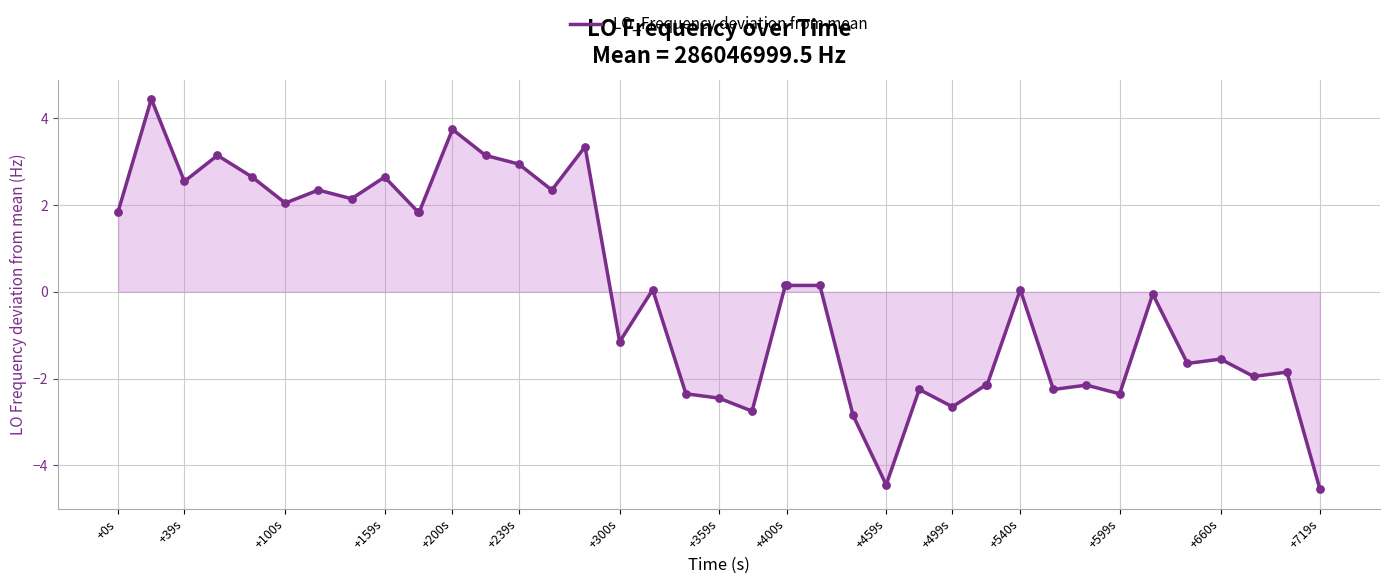

What is the minimum value shown in the chart?

-4.6